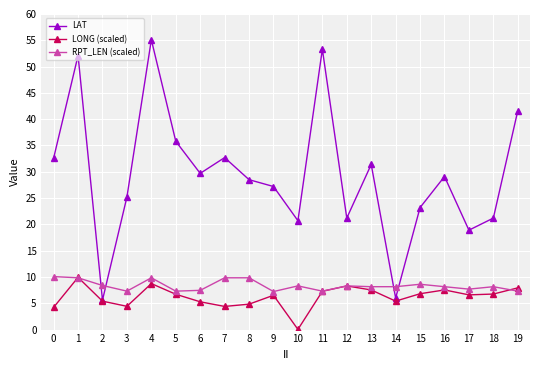

Count the number of data series in this chart.

3